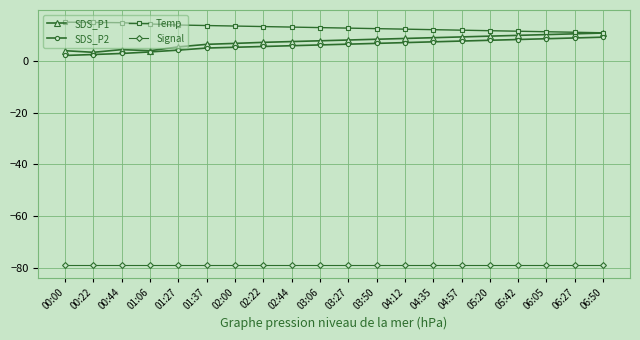

Is it true that Signal equals -32.6 at 06:05?

False